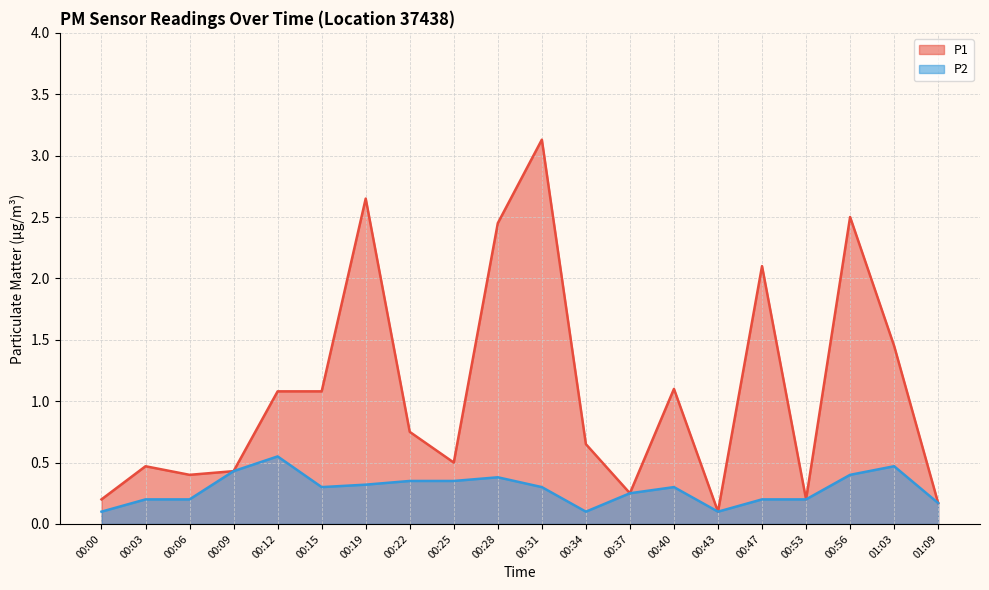

Reading left to right, list all the values displayed in this chart.

P1: 0.2	0.5	0.4	0.4	1.1	1.1	2.6	0.8	0.5	2.5	3.1	0.7	0.2	1.1	0.1	2.1	0.2	2.5	1.4	0.2
P2: 0.1	0.2	0.2	0.4	0.6	0.3	0.3	0.3	0.3	0.4	0.3	0.1	0.2	0.3	0.1	0.2	0.2	0.4	0.5	0.2